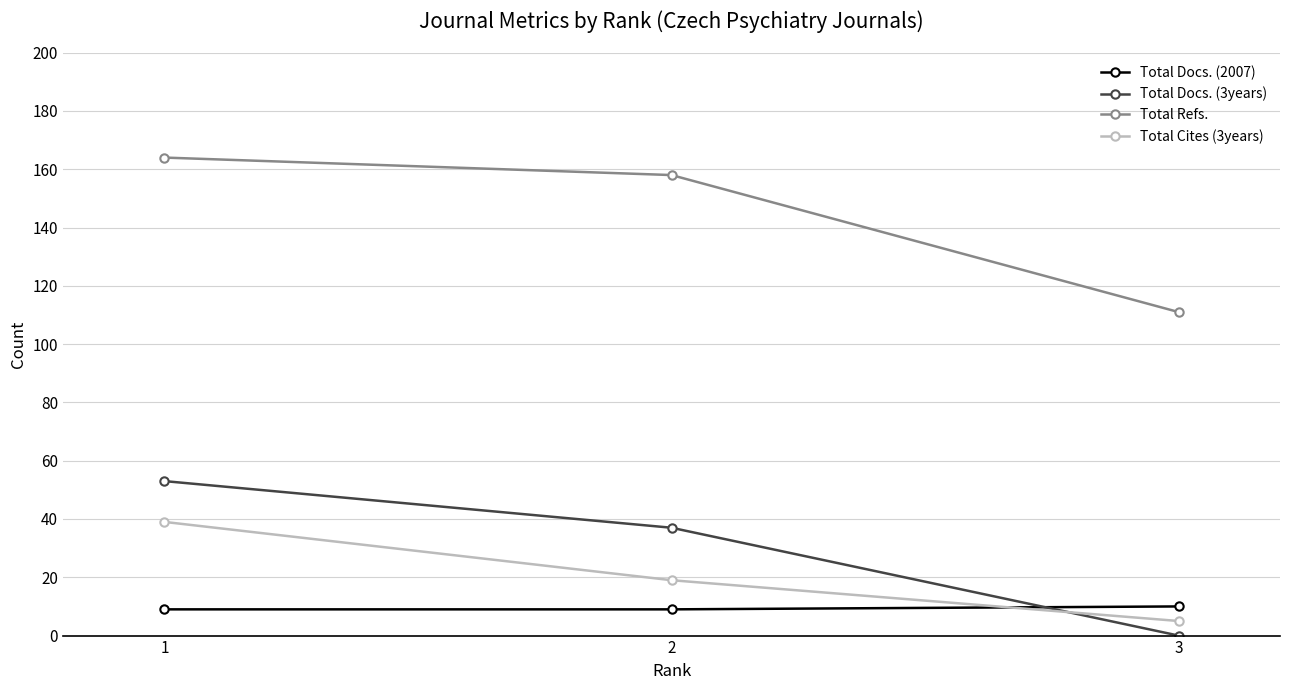

What are all the series names shown in the legend?

Total Docs. (2007), Total Docs. (3years), Total Refs., Total Cites (3years)